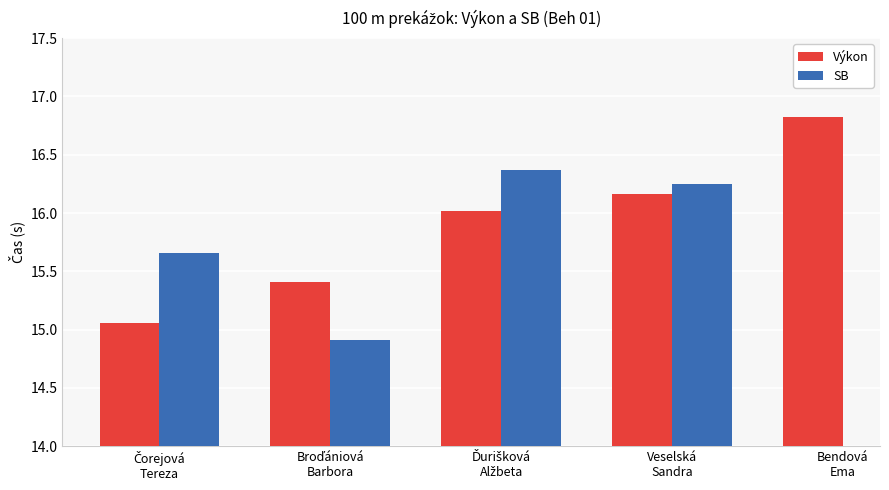

Read the SB value at Veselská
Sandra.

16.2